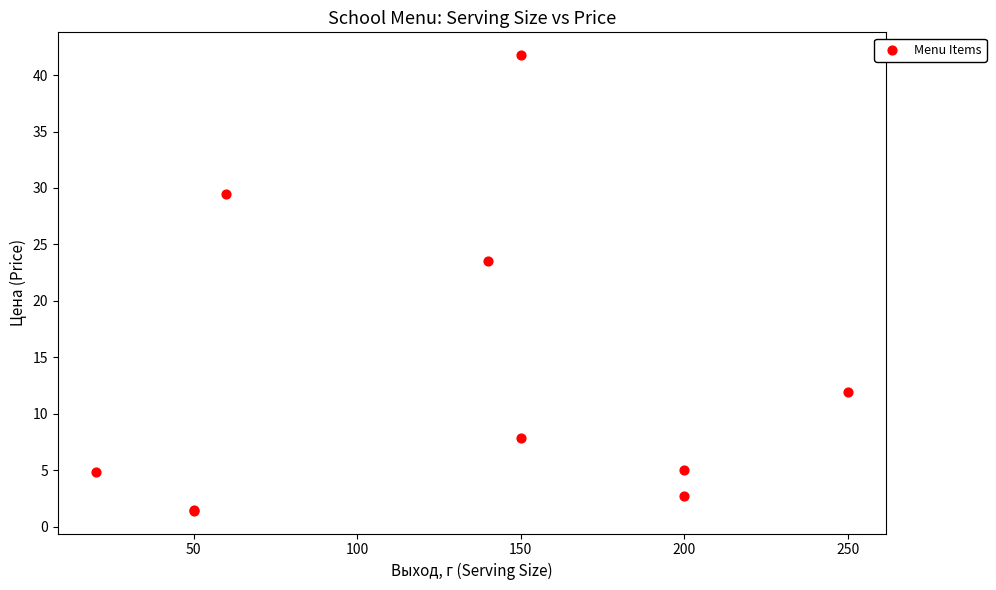

What Y value in the scatter plot is closest to 21?

23.6